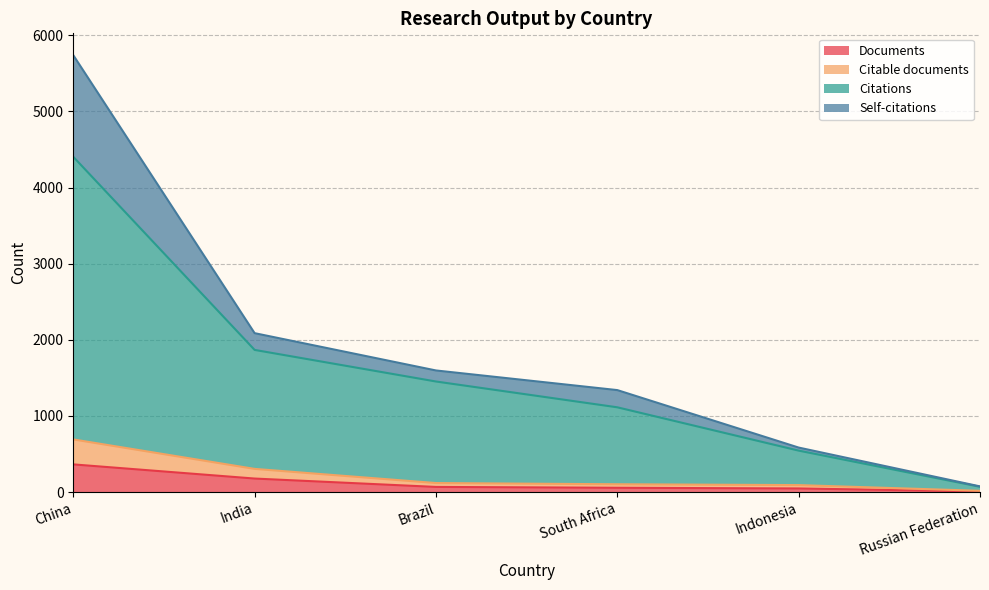

True or false: Citable documents and Documents cross at least once.

False